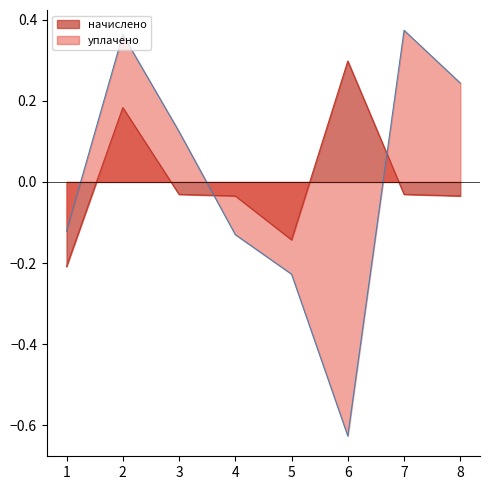

List the labels in order of начислено value, smallest first.

1, 5, 4, 8, 3, 7, 2, 6